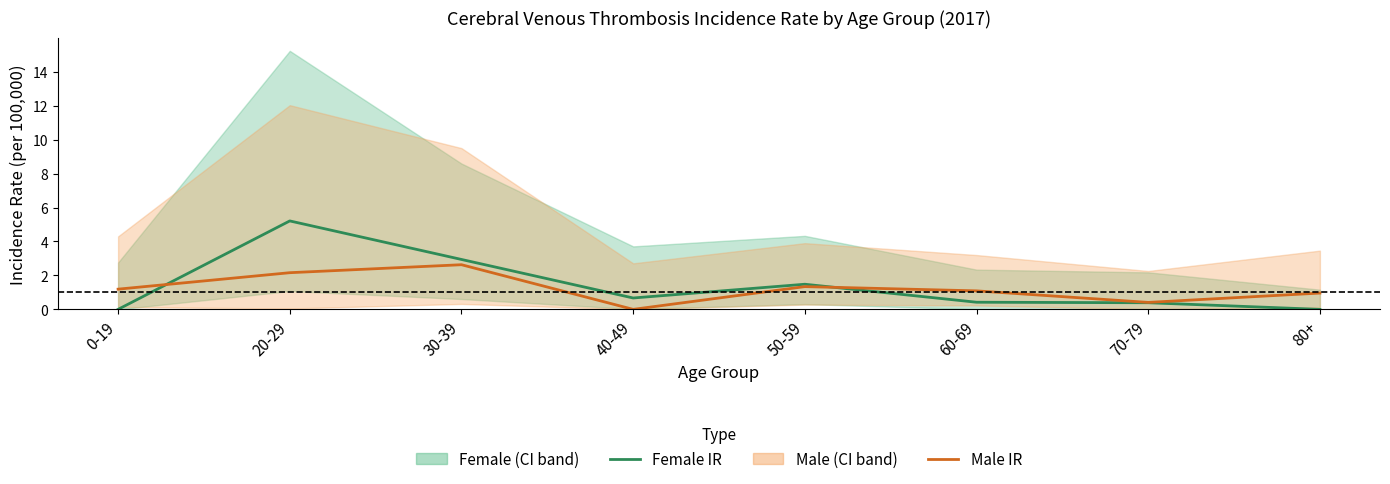

After their last crossing, which series has the higher values: Male IR or Female IR?

Male IR